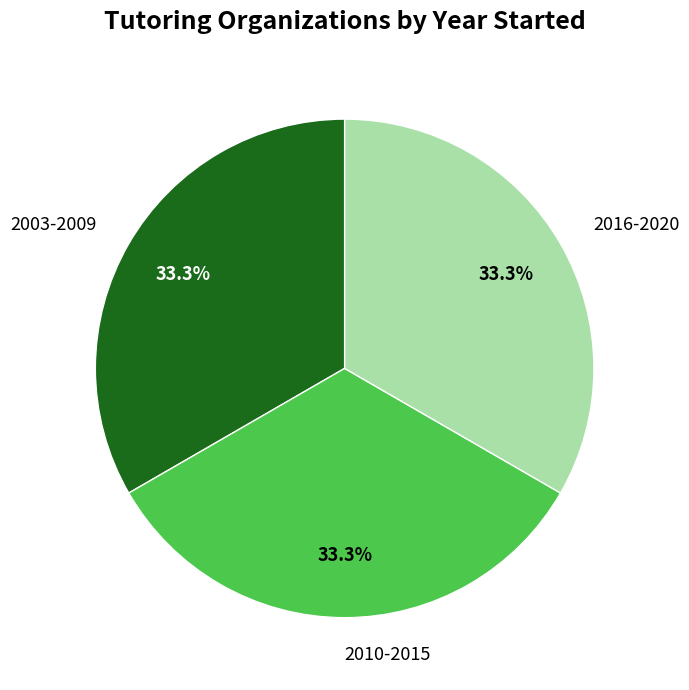

Is there a majority slice in this chart?

No